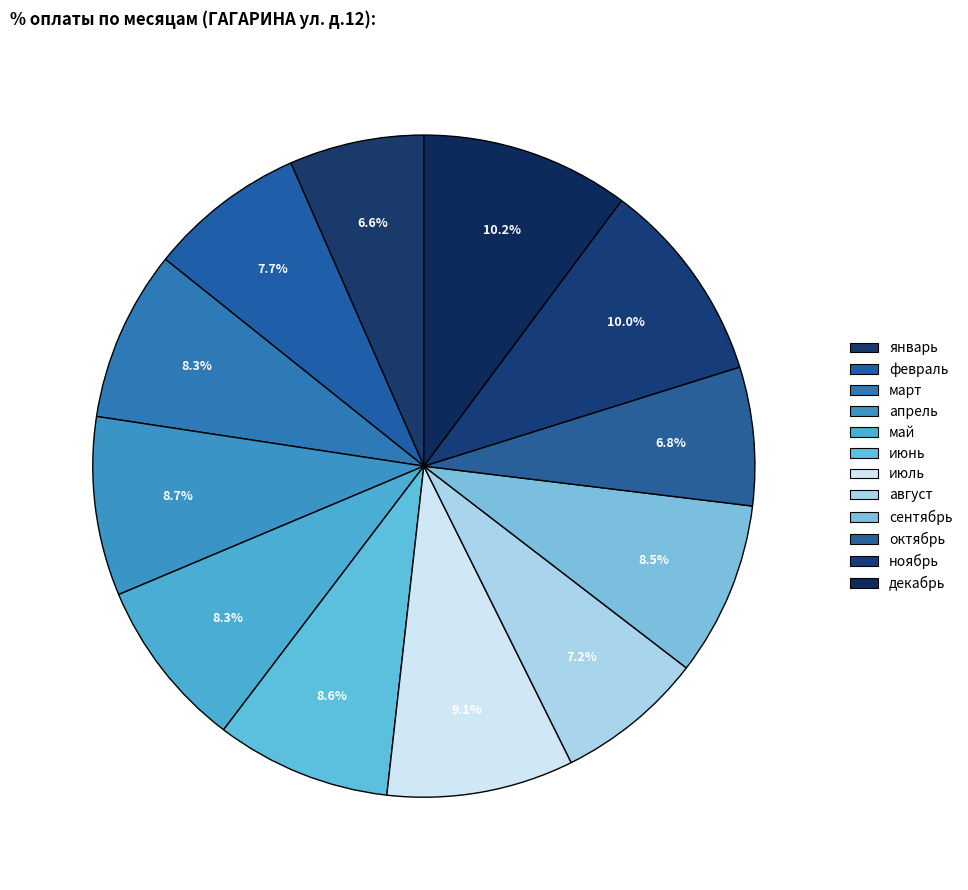

How many segments does this pie chart have?

12